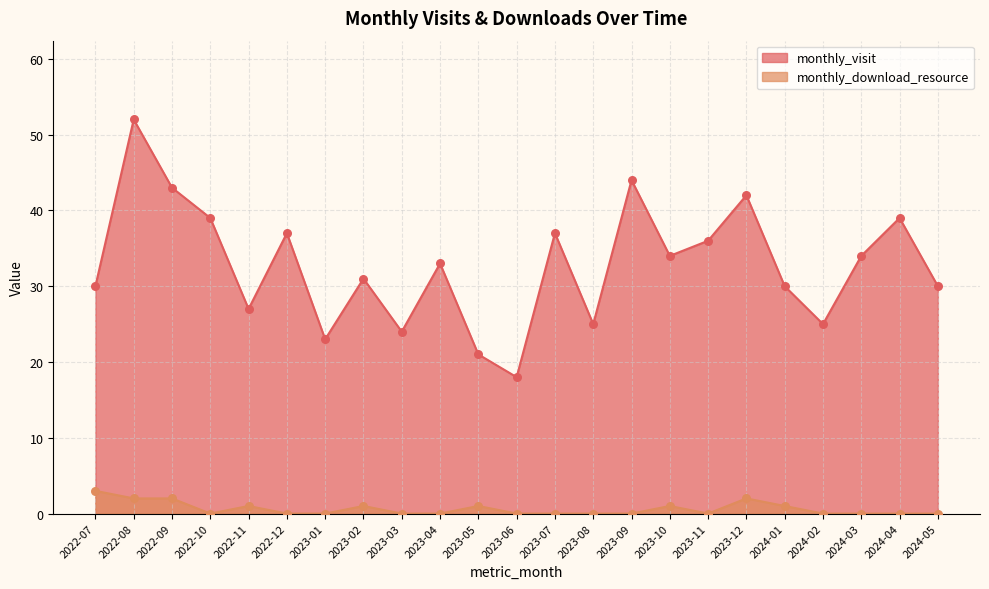

What is the total value across all series at 2022-11?

28